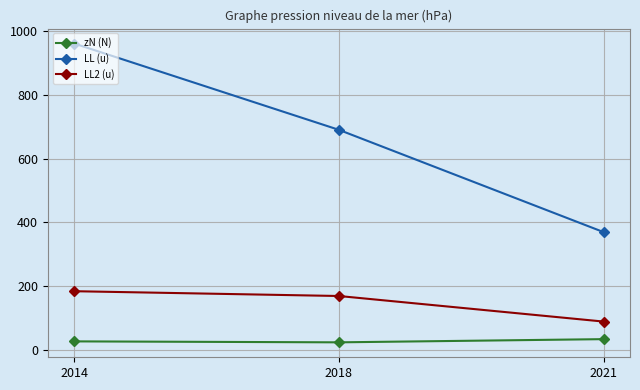

The value of LL2 (u) at 2014 is 185. True or false?

True